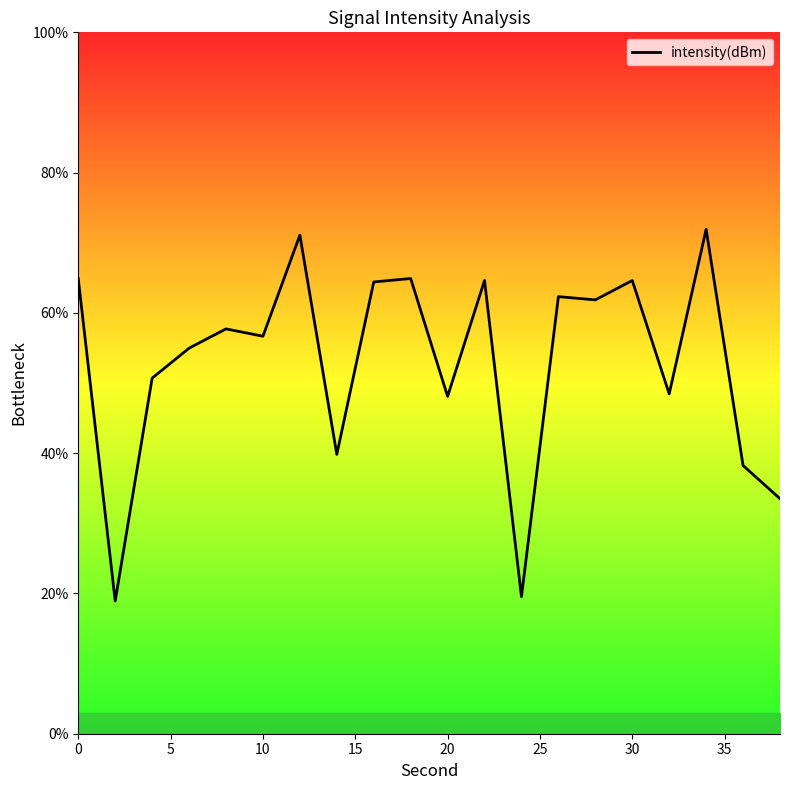

What is the maximum value shown in the chart?

71.9